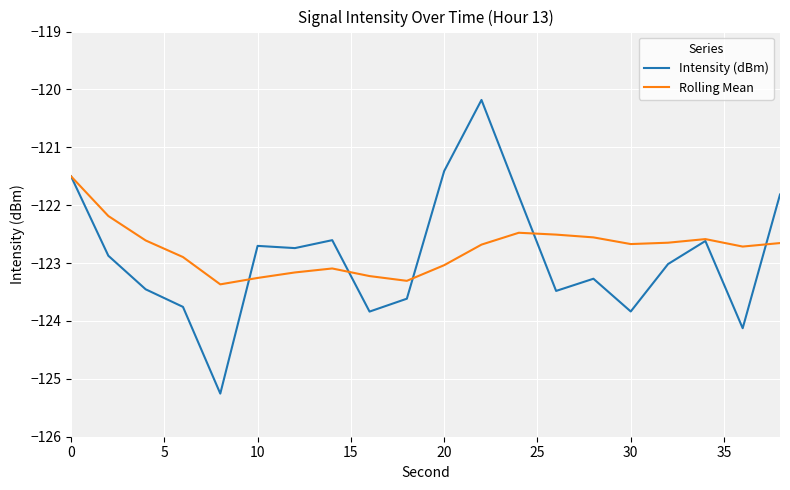

What is the maximum value for Intensity (dBm)?

-120.2